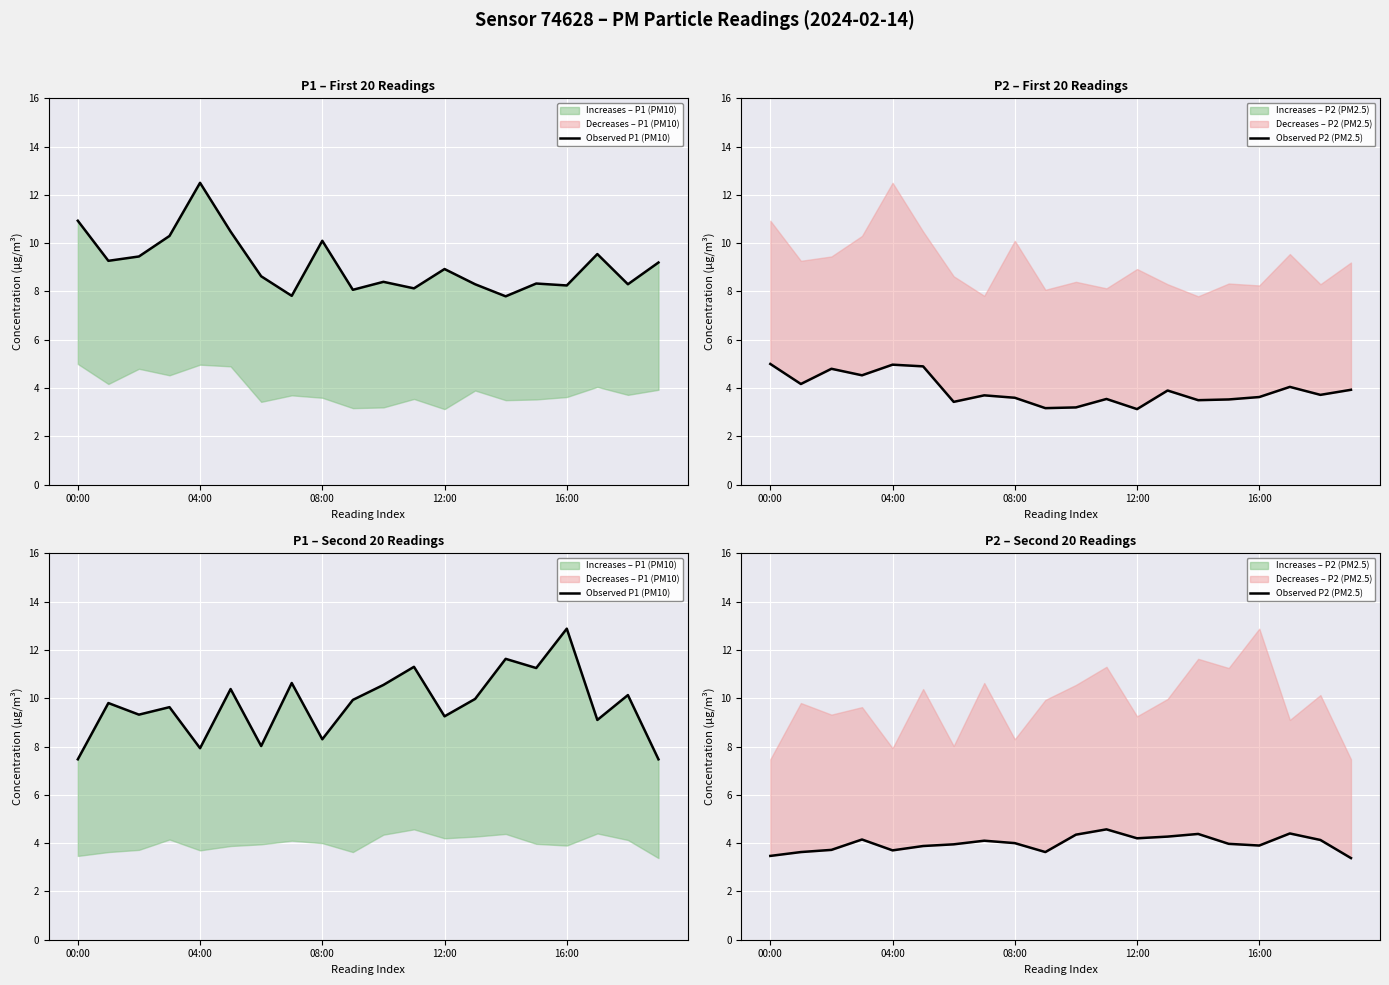

True or false: Observed P1 (PM10) and Observed P2 (PM2.5) intersect in this chart.

False